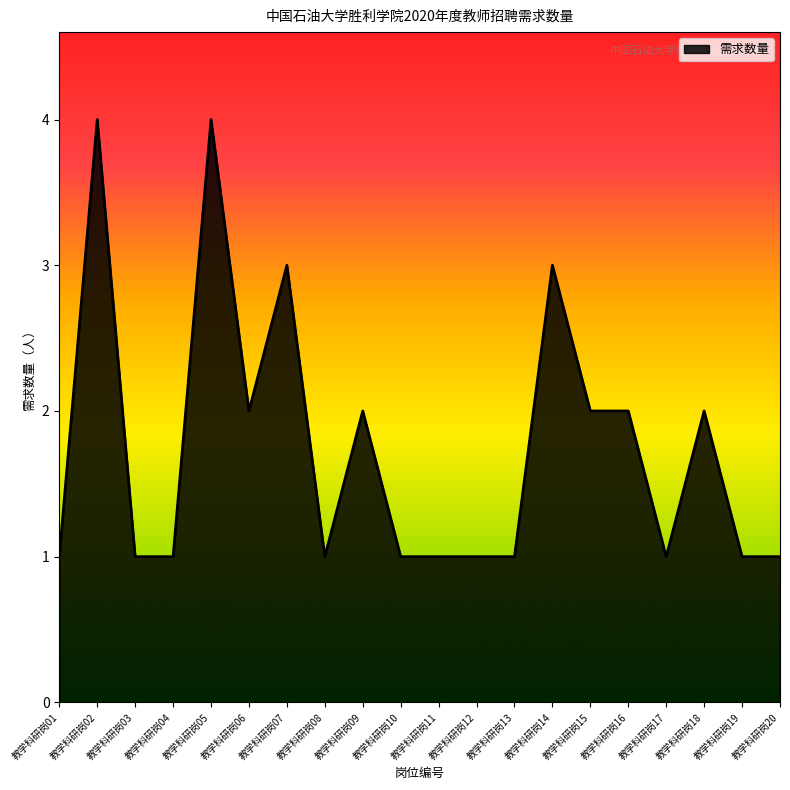

What is the difference between the maximum and minimum values?

3